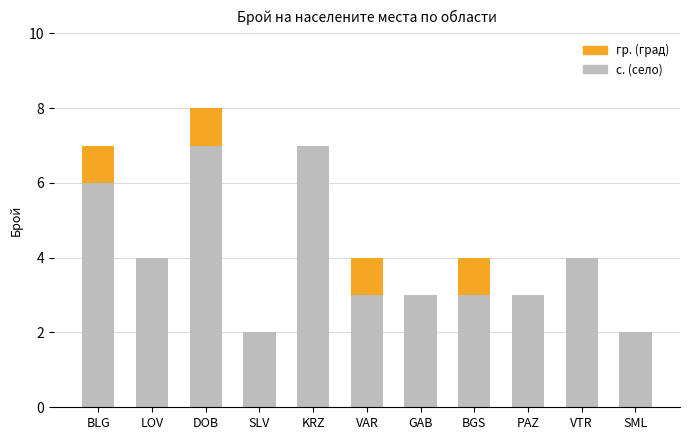

What is the maximum value for с. (село)?

7